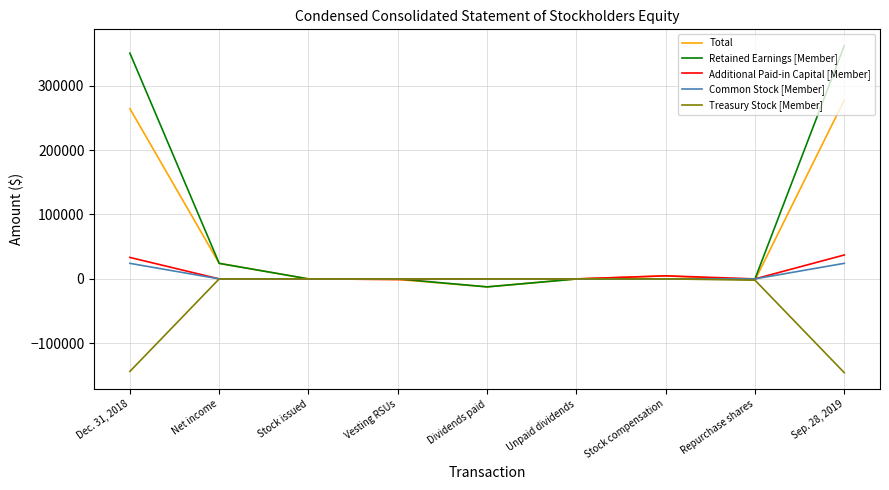

What is the difference between the highest and lowest values at Sep. 28, 2019?

507548